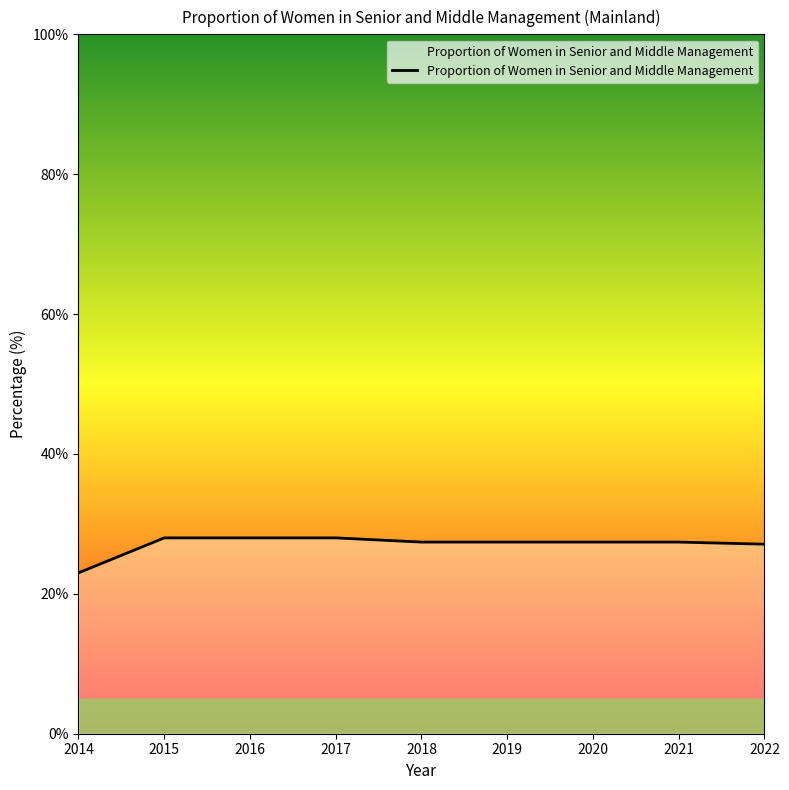

The chart shows a value of 28.0 at 2016. True or false?

True